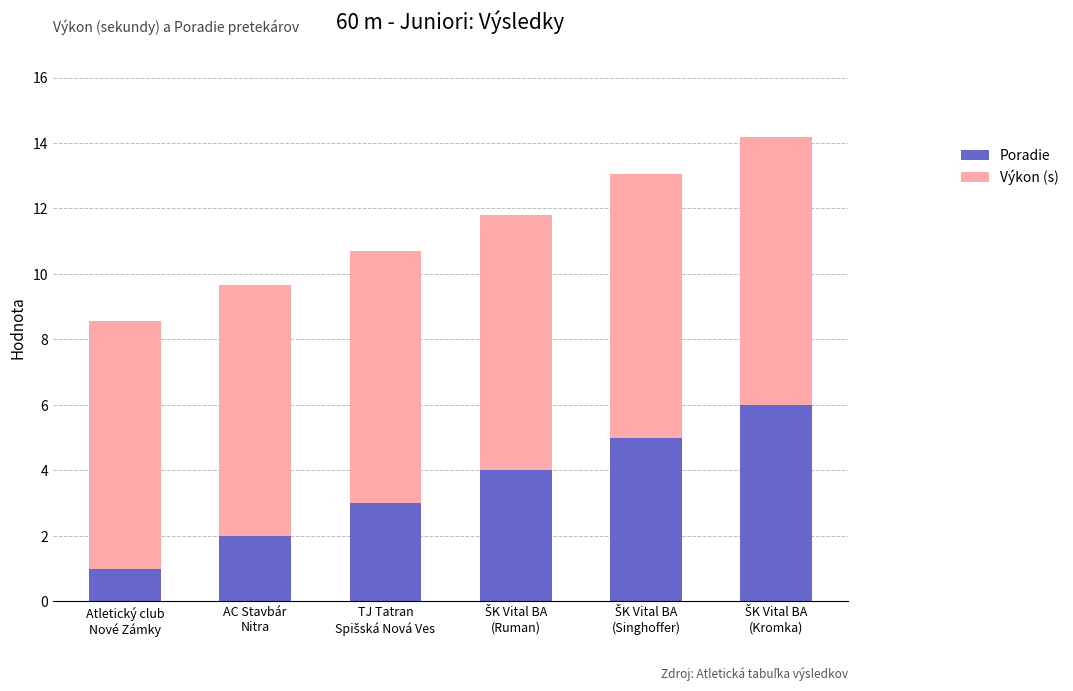

What is the difference between the second highest and second lowest values in the Poradie series?

3.0